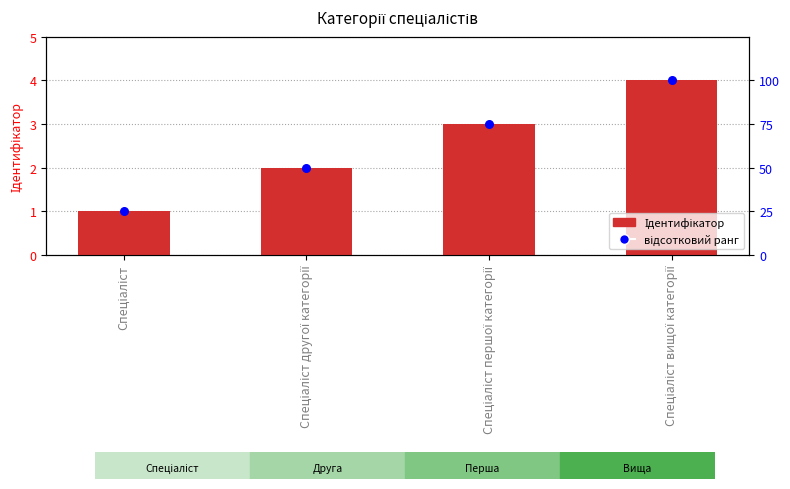

Is the value of Ідентифікатор at Спеціаліст greater than the value of відсотковий ранг at Спеціаліст?

No